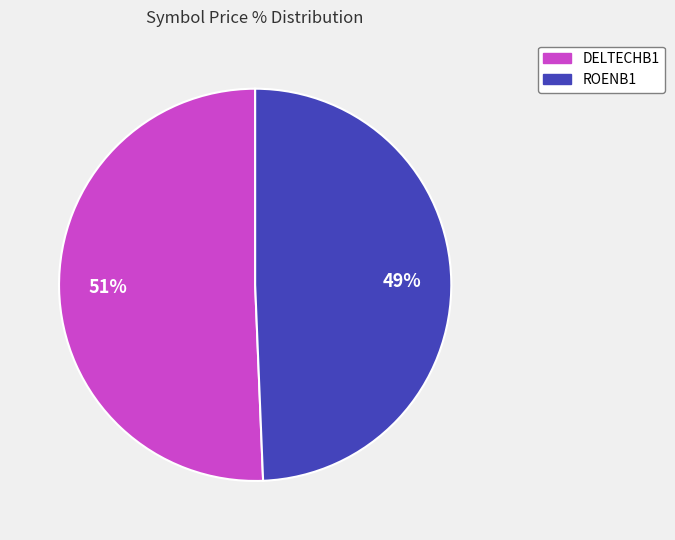

To the nearest percent, what is the average slice percentage?

50%